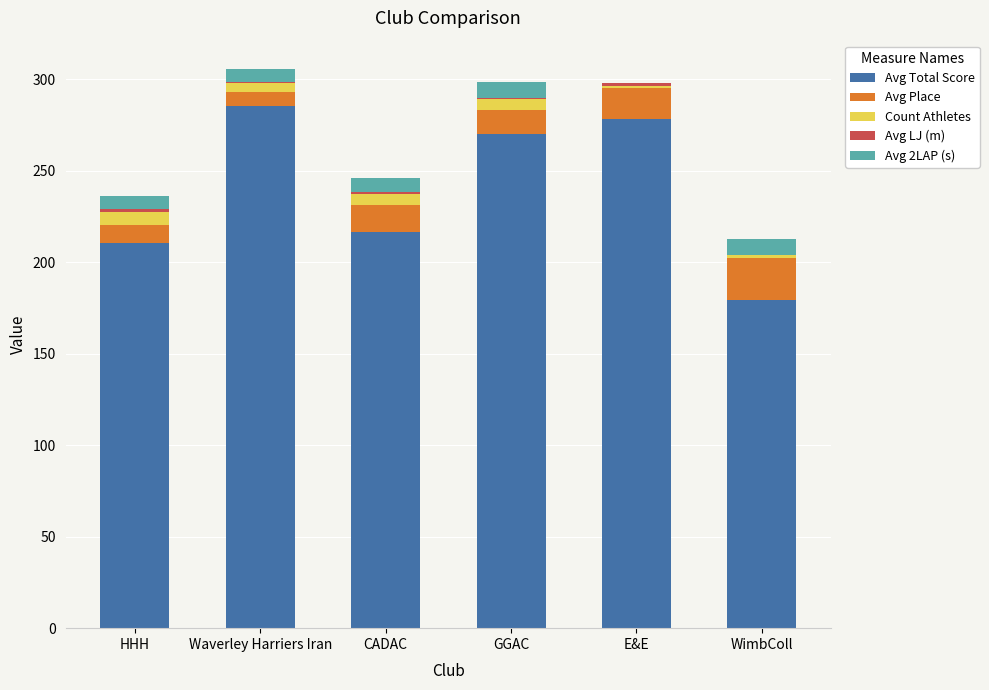

Which category has the highest value in the Avg Total Score series?

Waverley Harriers Iran